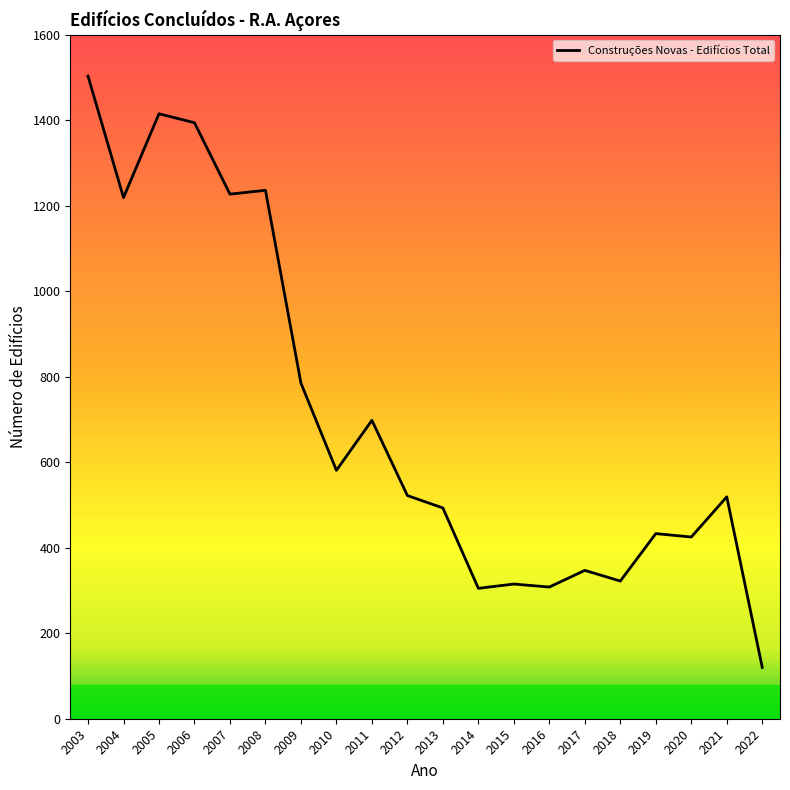

At which category does the chart reach its minimum across all series?

2022